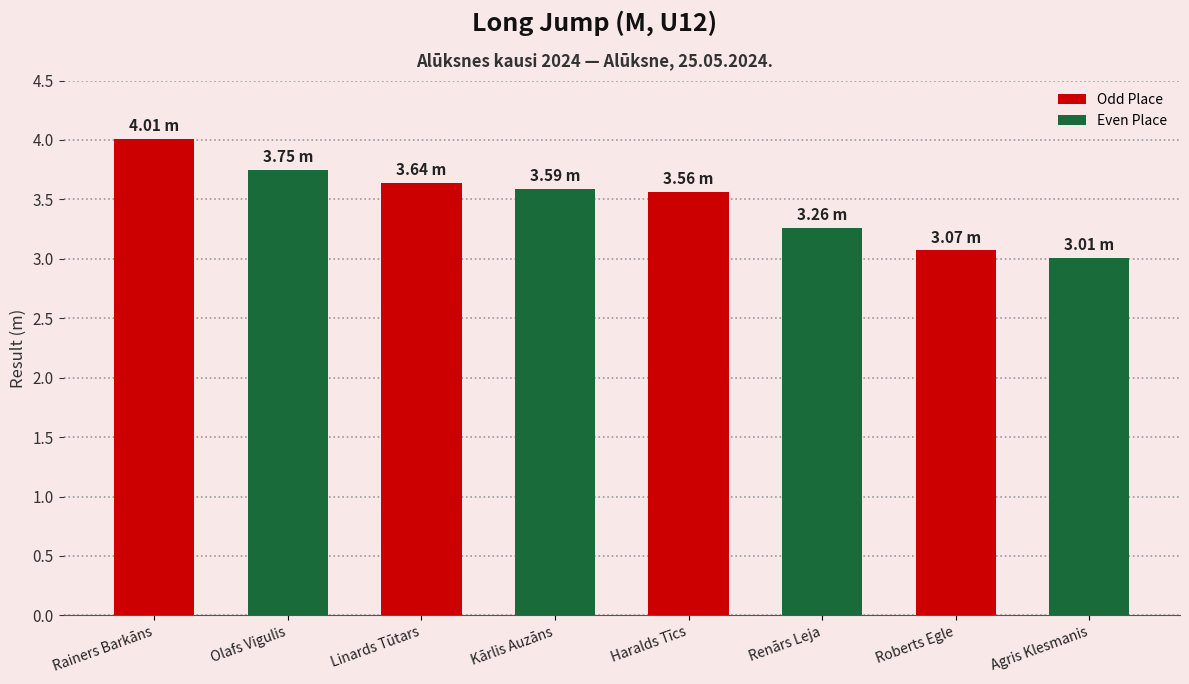

What is the label of the 3rd bar from the left?

Linards Tūtars